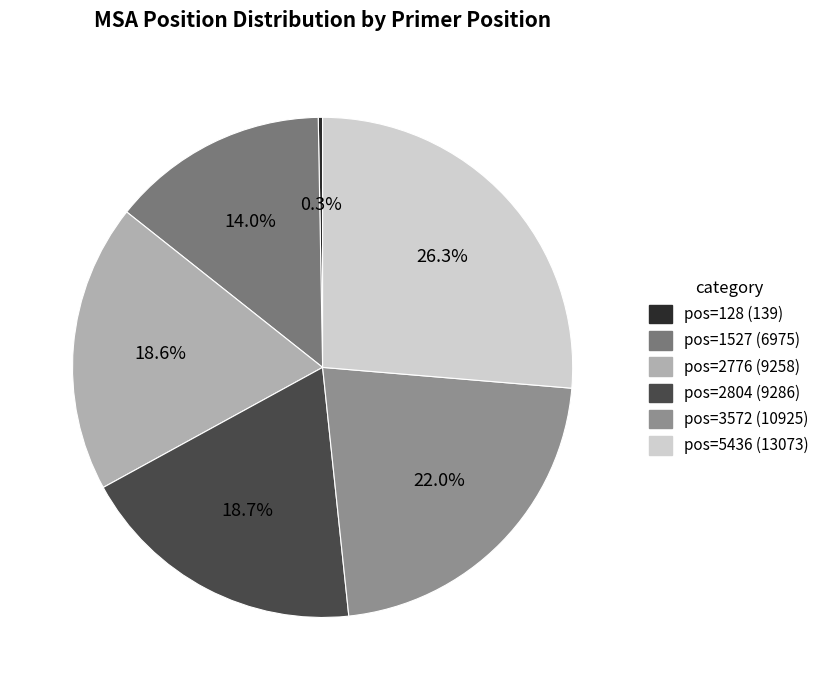

Does any single category account for the majority?

No